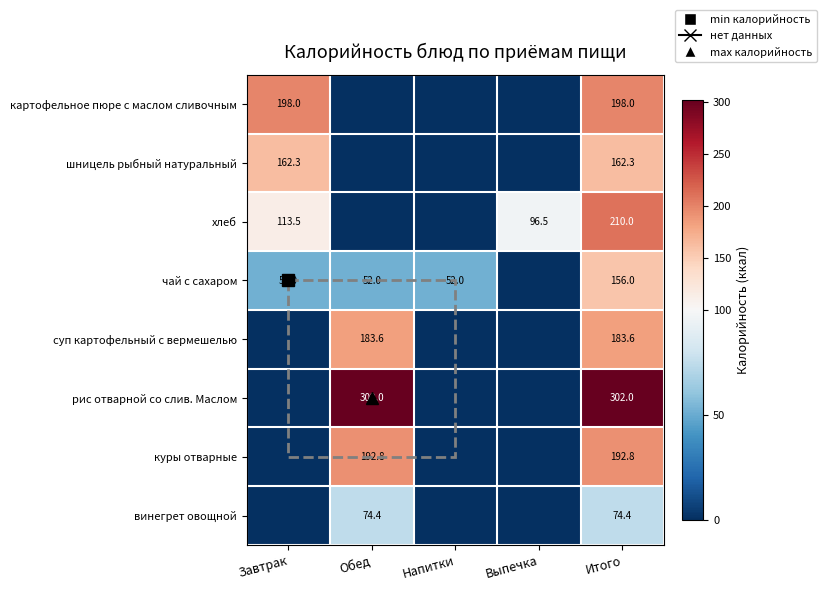

The value of хлеб at Обед is 0.0. True or false?

True